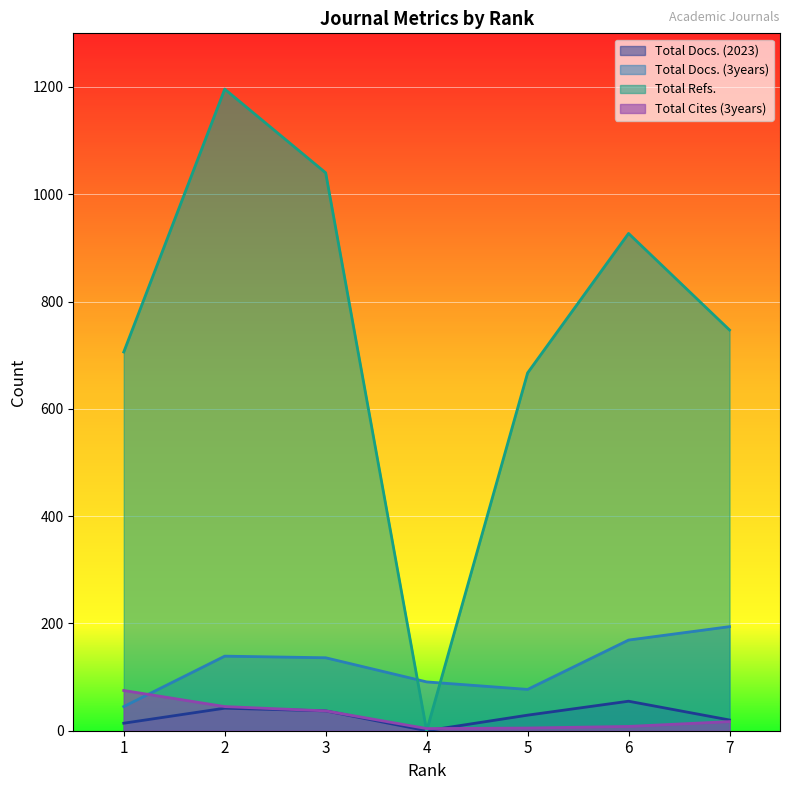

The Total Docs. (2023) series shows 17 at 4. True or false?

False